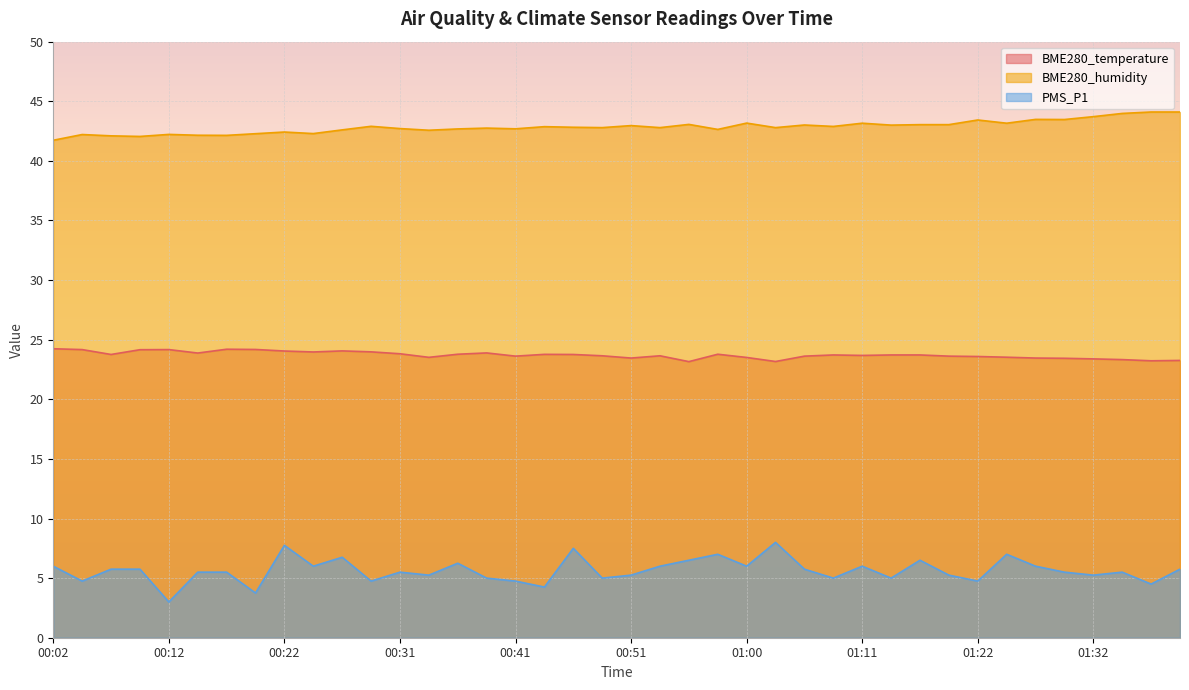

Where is BME280_humidity nearest to the value 42?

00:09